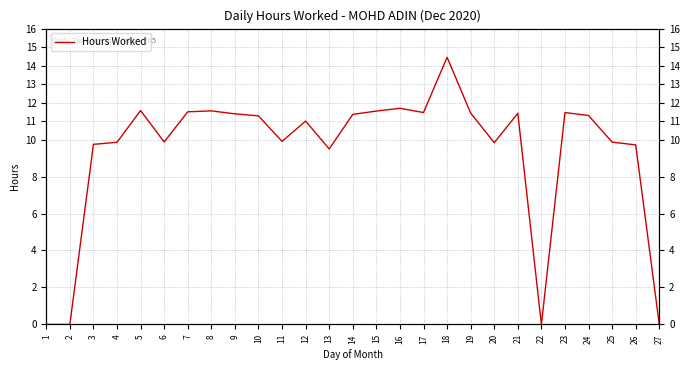

Where is the first local maximum?

5